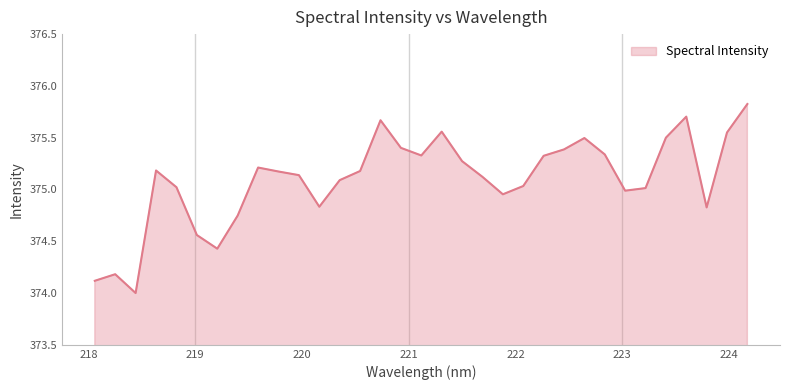

What is the difference between the second highest and second lowest values?

1.6